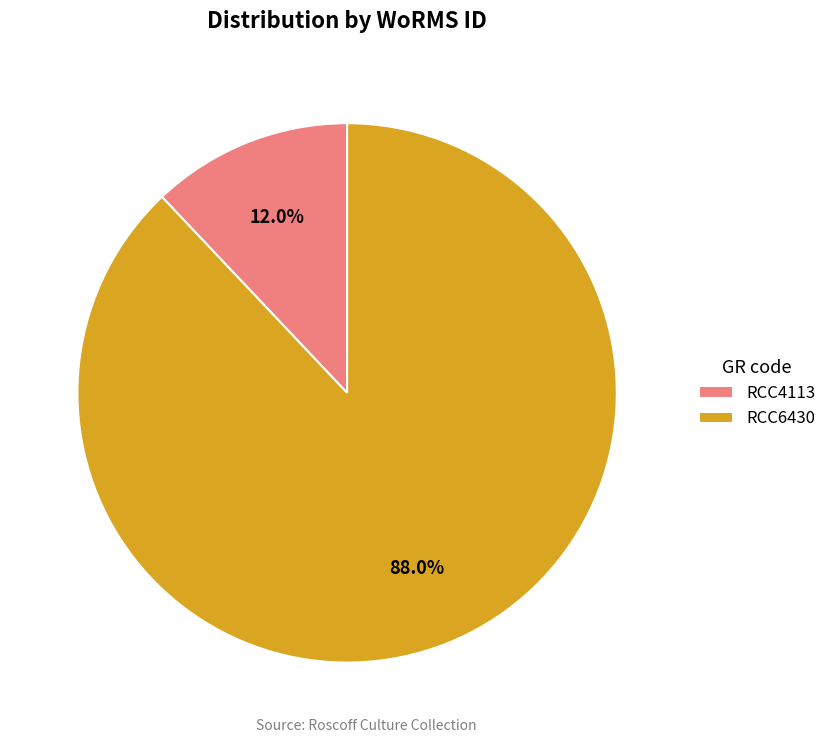

Is the sum of RCC6430 and RCC4113 greater than half?

Yes